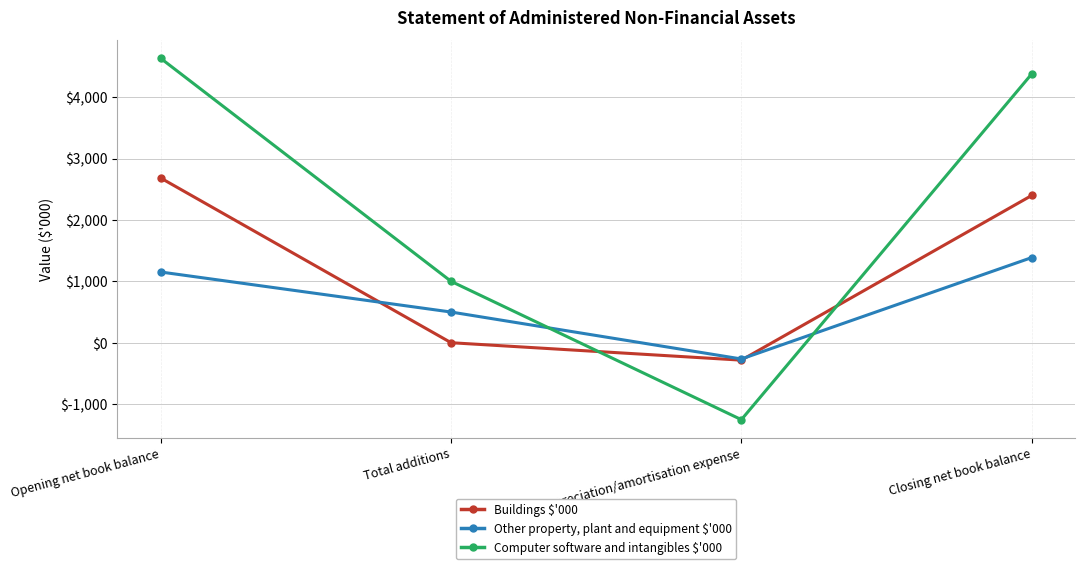

Which label corresponds to the smallest value in the chart?

Depreciation/amortisation expense